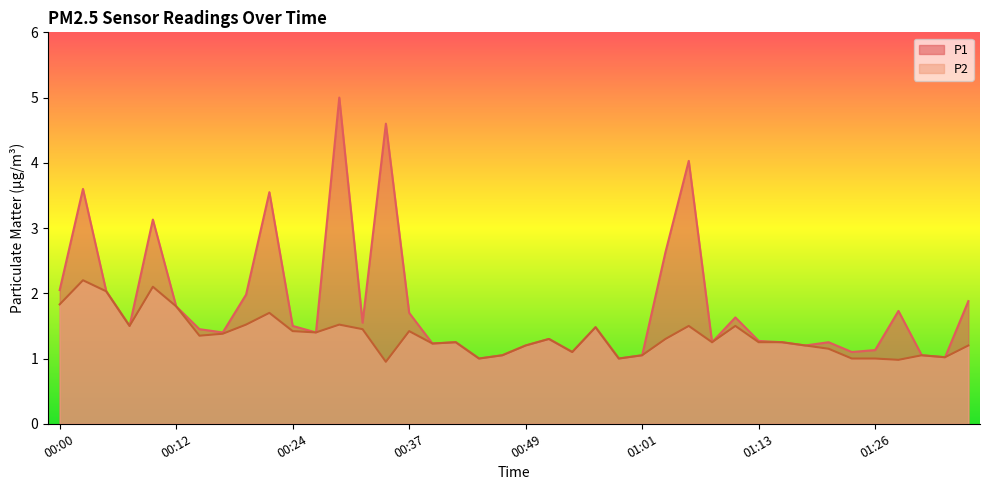

Reading left to right, transcribe all the data shown in this chart.

P1: 2.0	3.6	2.0	1.5	3.1	1.8	1.4	1.4	2.0	3.5	1.5	1.4	5.0	1.6	4.6	1.7	1.2	1.2	1.0	1.1	1.2	1.3	1.1	1.5	1.0	1.1	2.6	4.0	1.2	1.6	1.3	1.2	1.2	1.2	1.1	1.1	1.7	1.1	1.0	1.9
P2: 1.8	2.2	2.0	1.5	2.1	1.8	1.4	1.4	1.5	1.7	1.4	1.4	1.5	1.4	0.9	1.4	1.2	1.2	1.0	1.1	1.2	1.3	1.1	1.5	1.0	1.1	1.3	1.5	1.2	1.5	1.2	1.2	1.2	1.1	1.0	1.0	1.0	1.1	1.0	1.2